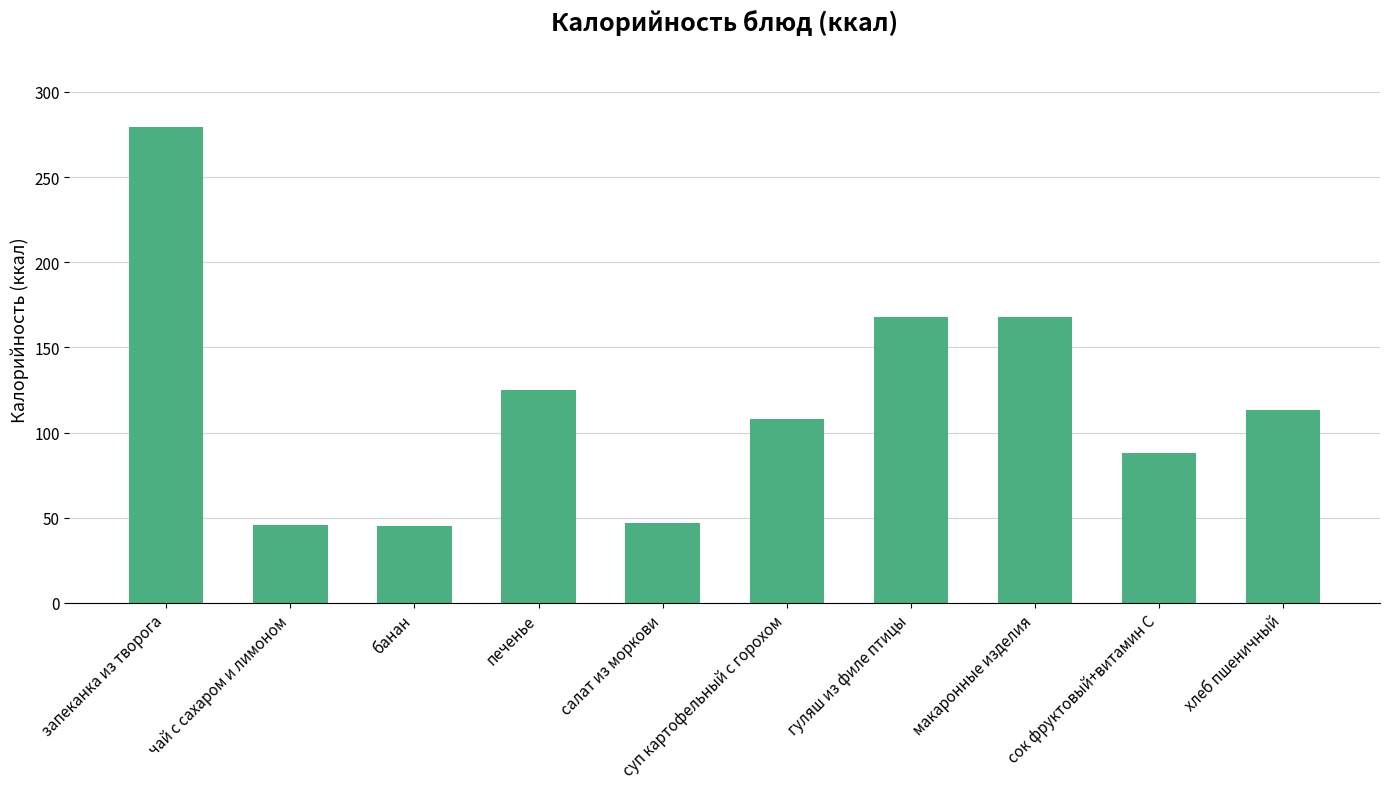

Where does the data first go above 113?

запеканка из творога